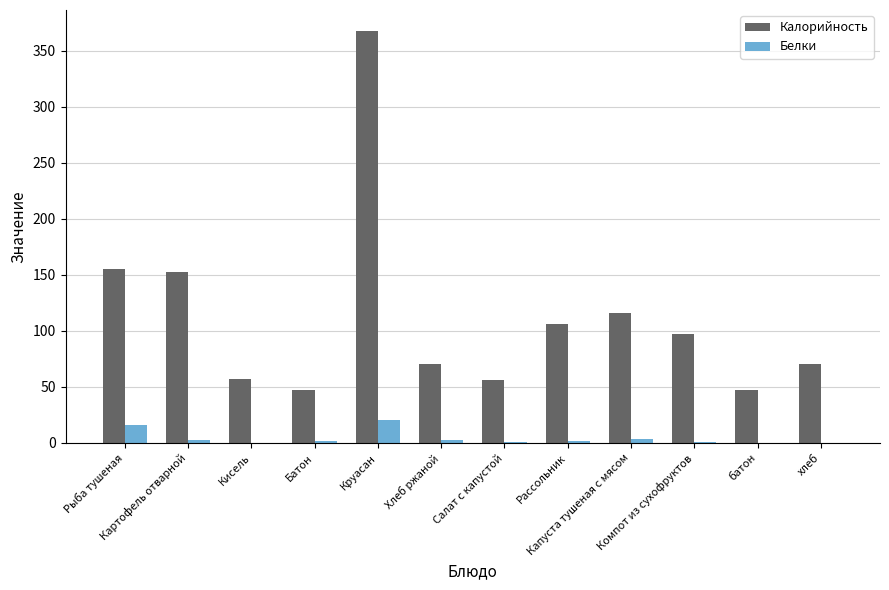

What is the greatest value displayed?

368.0